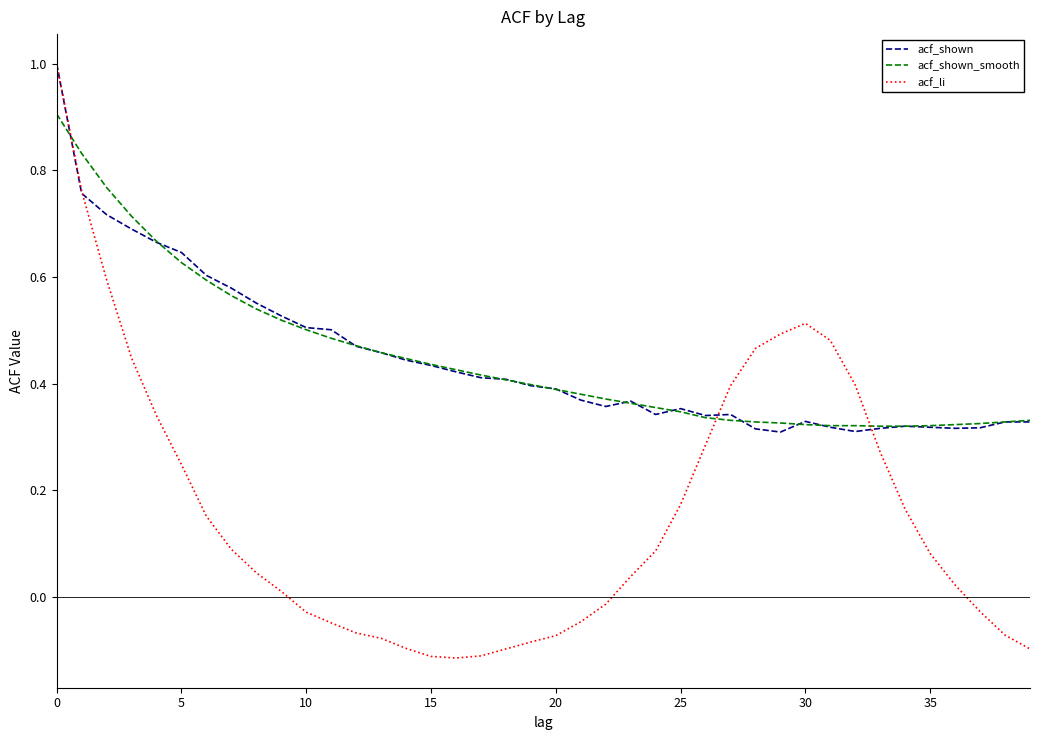

How many series are shown in this chart?

3